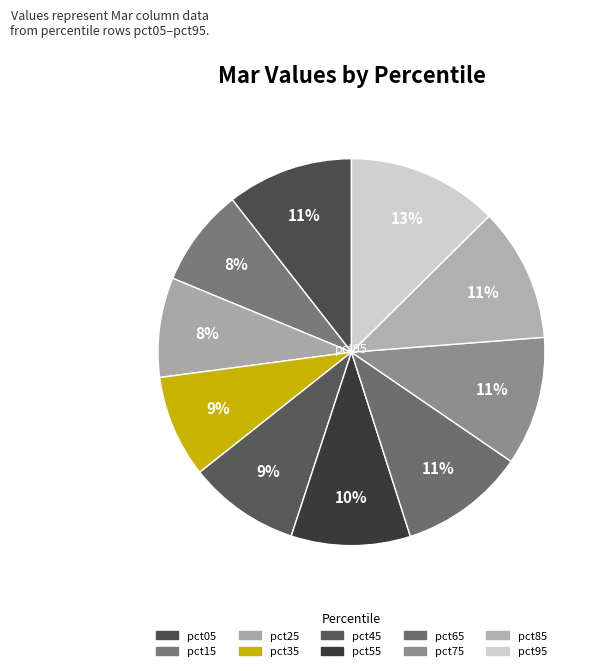

How many segments does this pie chart have?

10